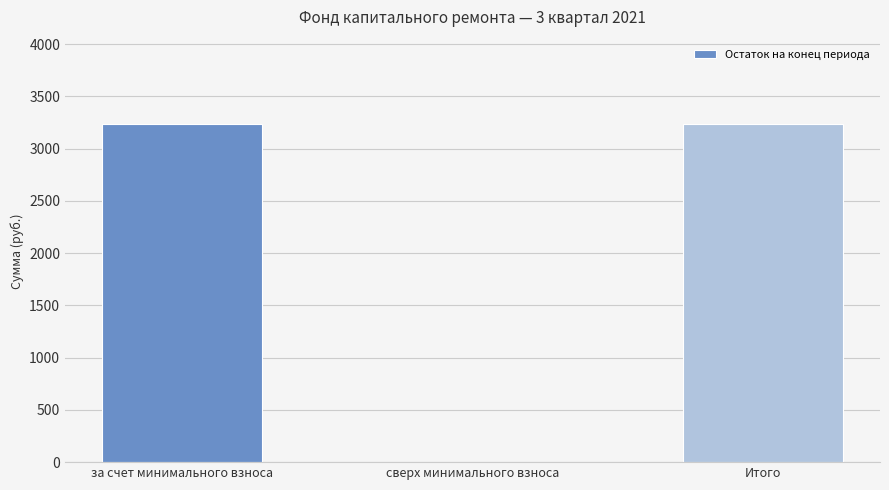

What is the sum of all values?

6467.0